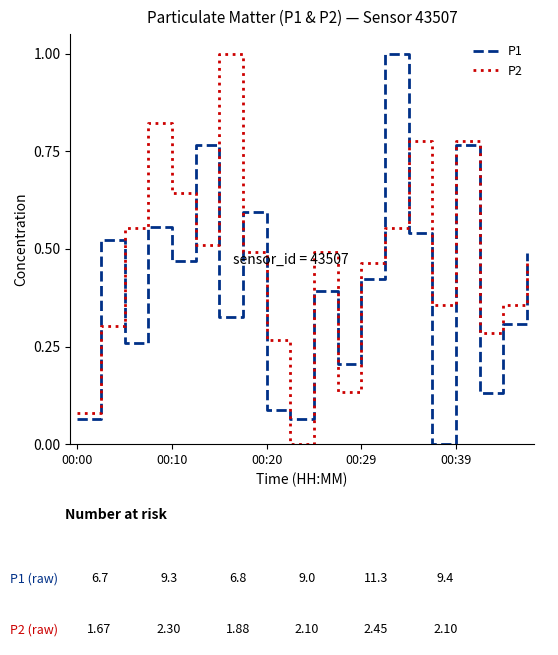

What are all the series names shown in the legend?

P1, P2